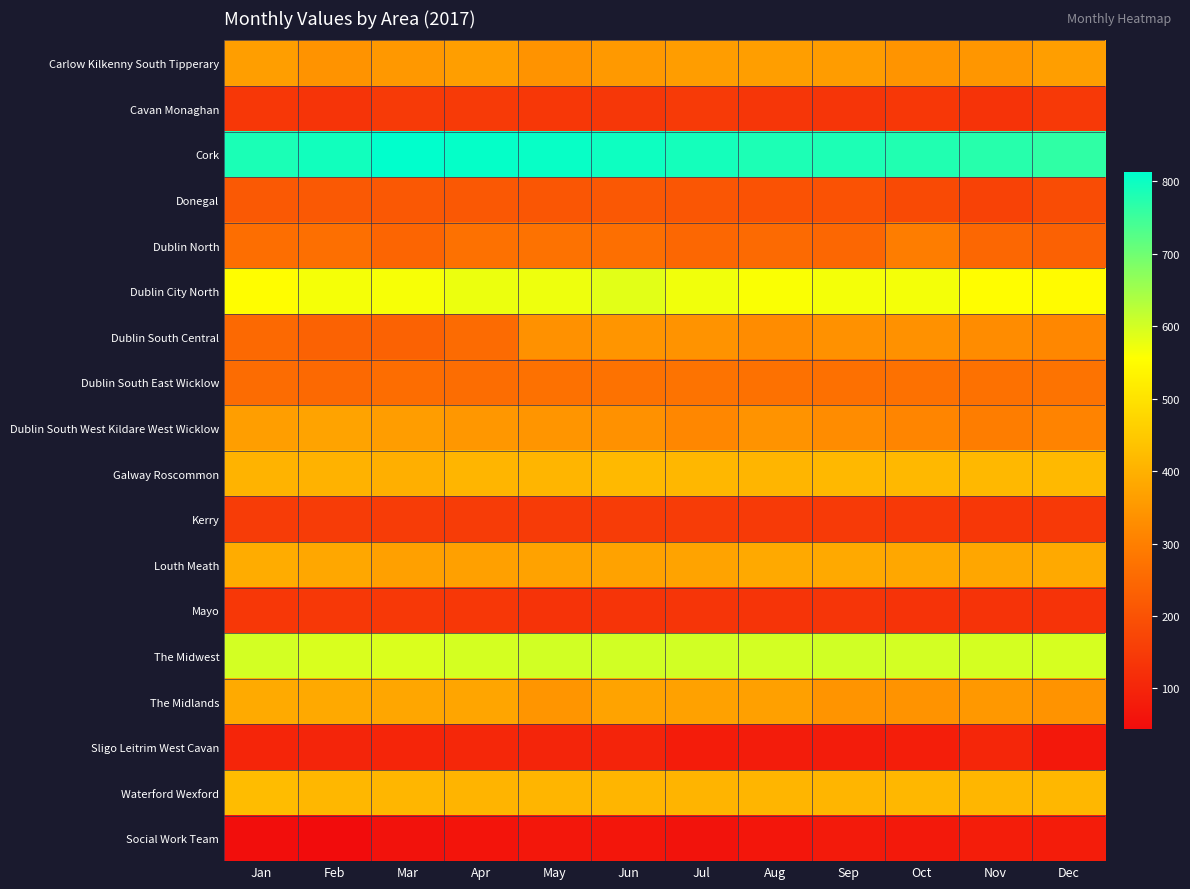

Reading left to right, transcribe all the data shown in this chart.

Carlow Kilkenny South Tipperary: Jan=362	Feb=340	Mar=350	Apr=363	May=340	Jun=352	Jul=359	Aug=362	Sep=358	Oct=342	Nov=346	Dec=362
Cavan Monaghan: Jan=141	Feb=133	Mar=146	Apr=146	May=141	Jun=139	Jul=147	Aug=138	Sep=134	Oct=141	Nov=130	Dec=144
Cork: Jan=784	Feb=793	Mar=812	Apr=807	May=803	Jun=797	Jul=790	Aug=783	Sep=782	Oct=778	Nov=772	Dec=763
Donegal: Jan=215	Feb=215	Mar=214	Apr=212	May=209	Jun=212	Jul=208	Aug=201	Sep=201	Oct=181	Nov=165	Dec=185
Dublin North: Jan=262	Feb=263	Mar=243	Apr=268	May=271	Jun=263	Jul=247	Aug=253	Sep=247	Oct=297	Nov=247	Dec=233
Dublin City North: Jan=552	Feb=565	Mar=563	Apr=574	May=573	Jun=584	Jul=569	Aug=561	Sep=566	Oct=566	Nov=553	Dec=549
Dublin South Central: Jan=251	Feb=235	Mar=236	Apr=255	May=336	Jun=344	Jul=340	Aug=327	Sep=335	Oct=337	Nov=327	Dec=316
Dublin South East Wicklow: Jan=258	Feb=251	Mar=261	Apr=259	May=270	Jun=271	Jul=272	Aug=269	Sep=267	Oct=270	Nov=270	Dec=272
Dublin South West Kildare West Wicklow: Jan=363	Feb=372	Mar=360	Apr=347	May=344	Jun=337	Jul=316	Aug=340	Sep=327	Oct=311	Nov=297	Dec=308
Galway Roscommon: Jan=404	Feb=402	Mar=397	Apr=407	May=408	Jun=416	Jul=412	Aug=407	Sep=415	Oct=414	Nov=413	Dec=417
Kerry: Jan=151	Feb=151	Mar=151	Apr=151	May=150	Jun=151	Jul=151	Aug=146	Sep=146	Oct=143	Nov=141	Dec=143
Louth Meath: Jan=390	Feb=380	Mar=367	Apr=365	May=370	Jun=370	Jul=373	Aug=383	Sep=383	Oct=380	Nov=377	Dec=384
Mayo: Jan=140	Feb=142	Mar=142	Apr=140	May=132	Jun=133	Jul=134	Aug=133	Sep=134	Oct=132	Nov=132	Dec=130
The Midwest: Jan=599	Feb=593	Mar=592	Apr=598	May=601	Jun=601	Jul=601	Aug=599	Sep=603	Oct=599	Nov=598	Dec=596
The Midlands: Jan=387	Feb=385	Mar=379	Apr=376	May=345	Jun=373	Jul=368	Aug=367	Sep=342	Oct=340	Nov=351	Dec=340
Sligo Leitrim West Cavan: Jan=100	Feb=99	Mar=100	Apr=103	May=99	Jun=97	Jul=81	Aug=79	Sep=79	Oct=83	Nov=102	Dec=70
Waterford Wexford: Jan=423	Feb=412	Mar=411	Apr=406	May=409	Jun=408	Jul=406	Aug=408	Sep=408	Oct=412	Nov=411	Dec=412
Social Work Team: Jan=47	Feb=44	Mar=58	Apr=61	May=68	Jun=67	Jul=59	Aug=67	Sep=75	Oct=73	Nov=82	Dec=80